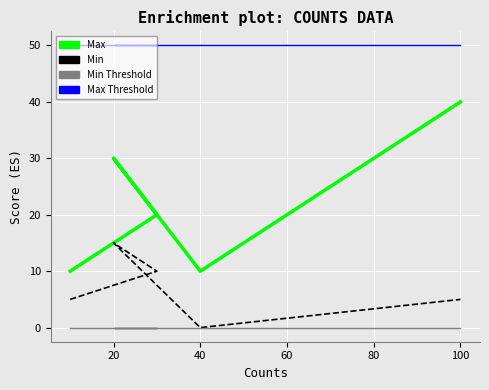

What is the maximum value shown in the chart?

50